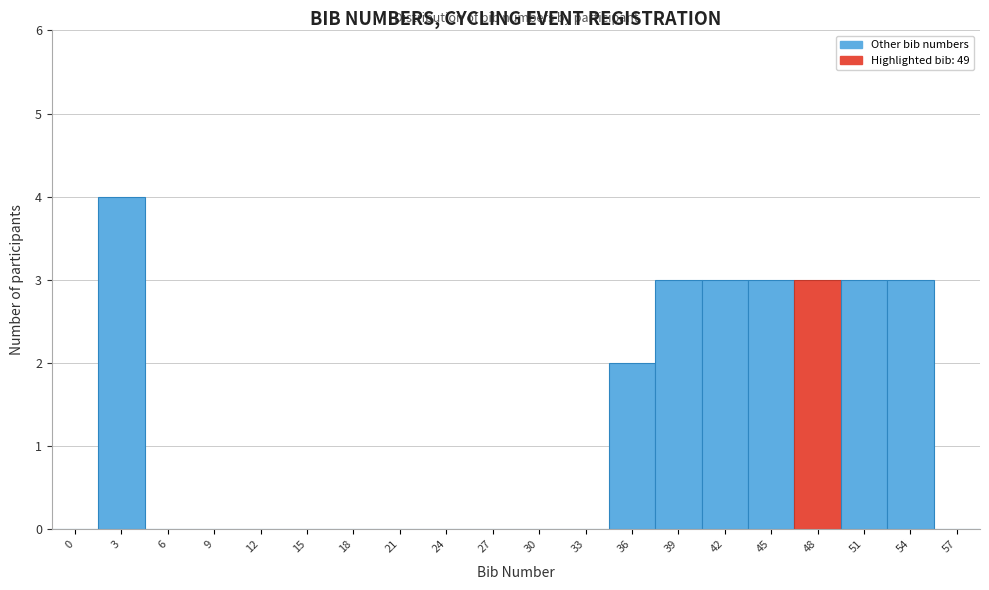

Reading right to left, extract all data points from this chart.

57=0	54=3	51=3	48=3	45=3	42=3	39=3	36=2	33=0	30=0	27=0	24=0	21=0	18=0	15=0	12=0	9=0	6=0	3=4	0=0